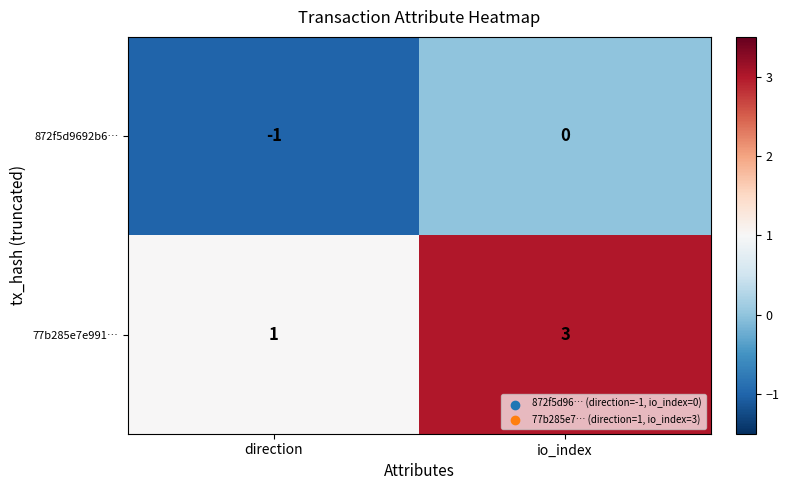

What is the maximum value shown in the chart?

3